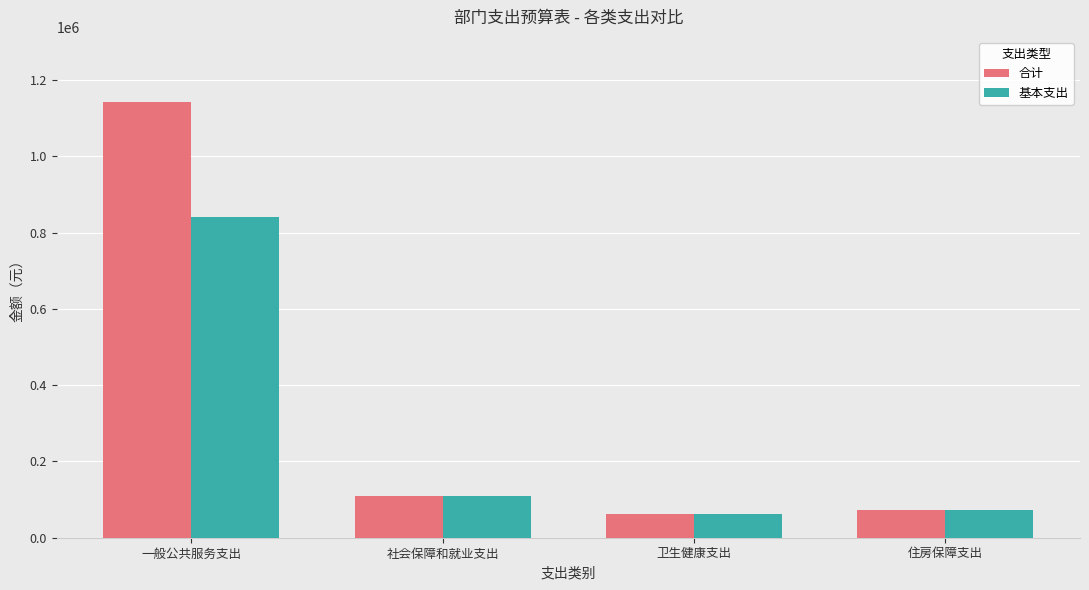

Read the 基本支出 value at 住房保障支出.

72186.7